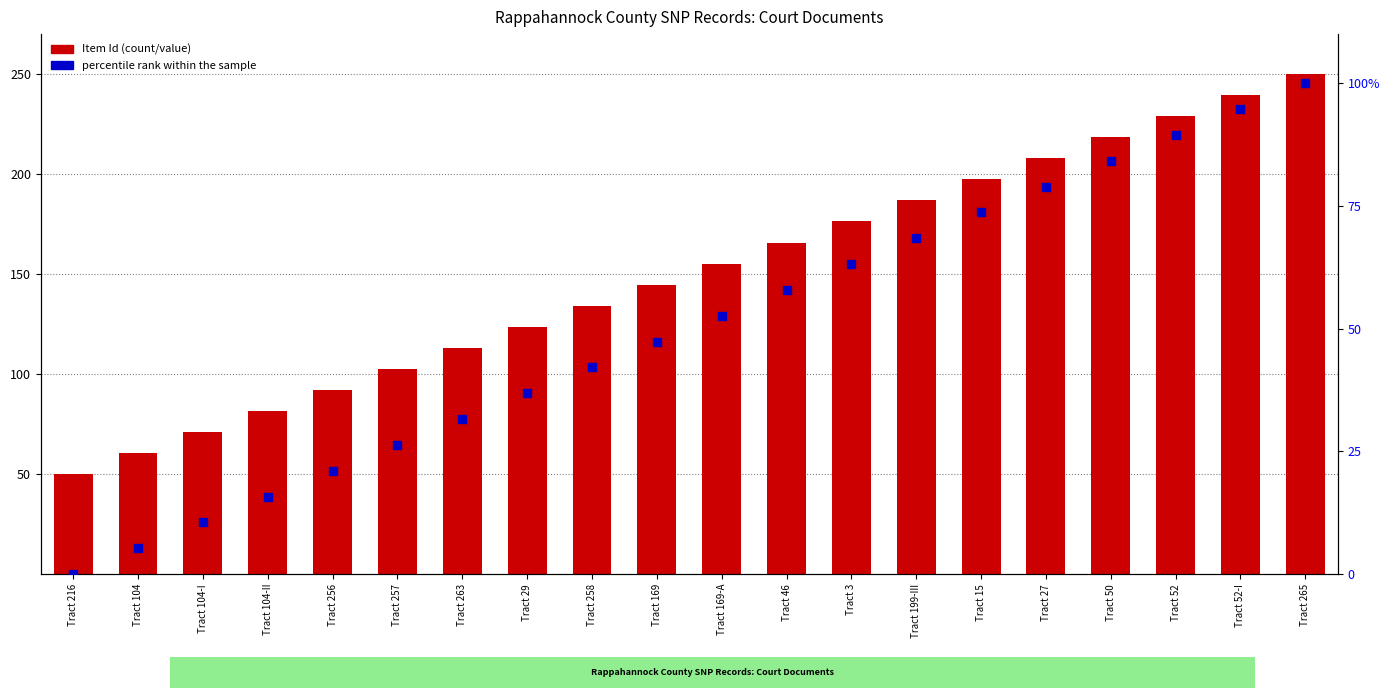

Which series reaches the maximum Y coordinate?

Item Id (scaled)